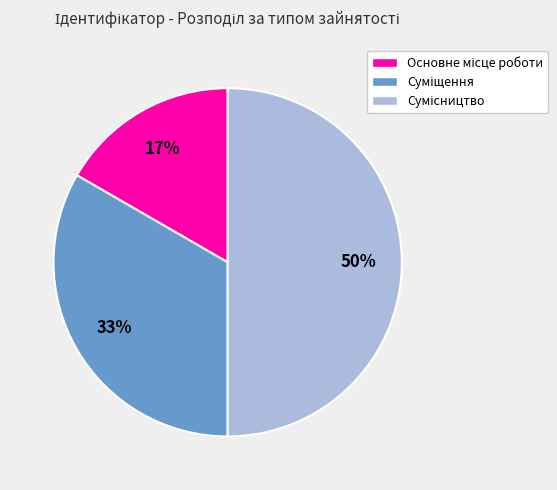

To the nearest percent, what is the average slice percentage?

33%